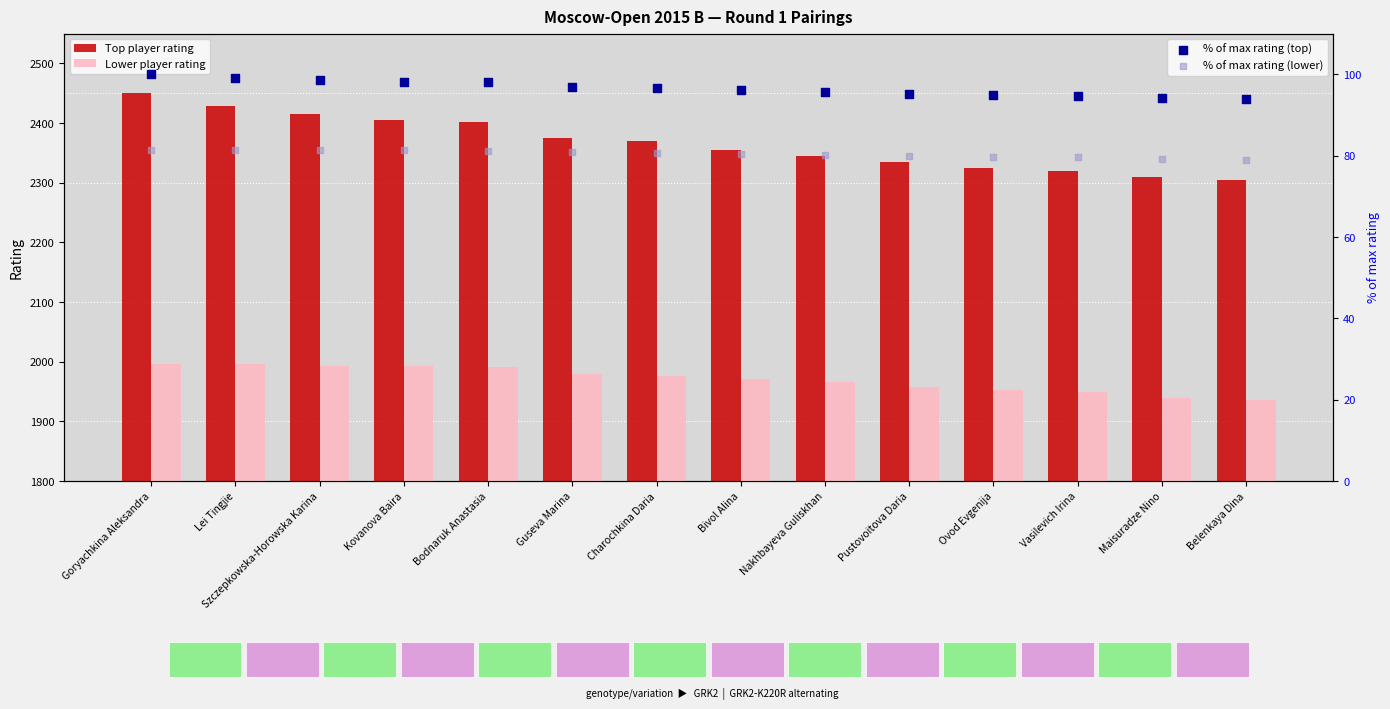

Which series has the largest total across all categories?

Top player rating